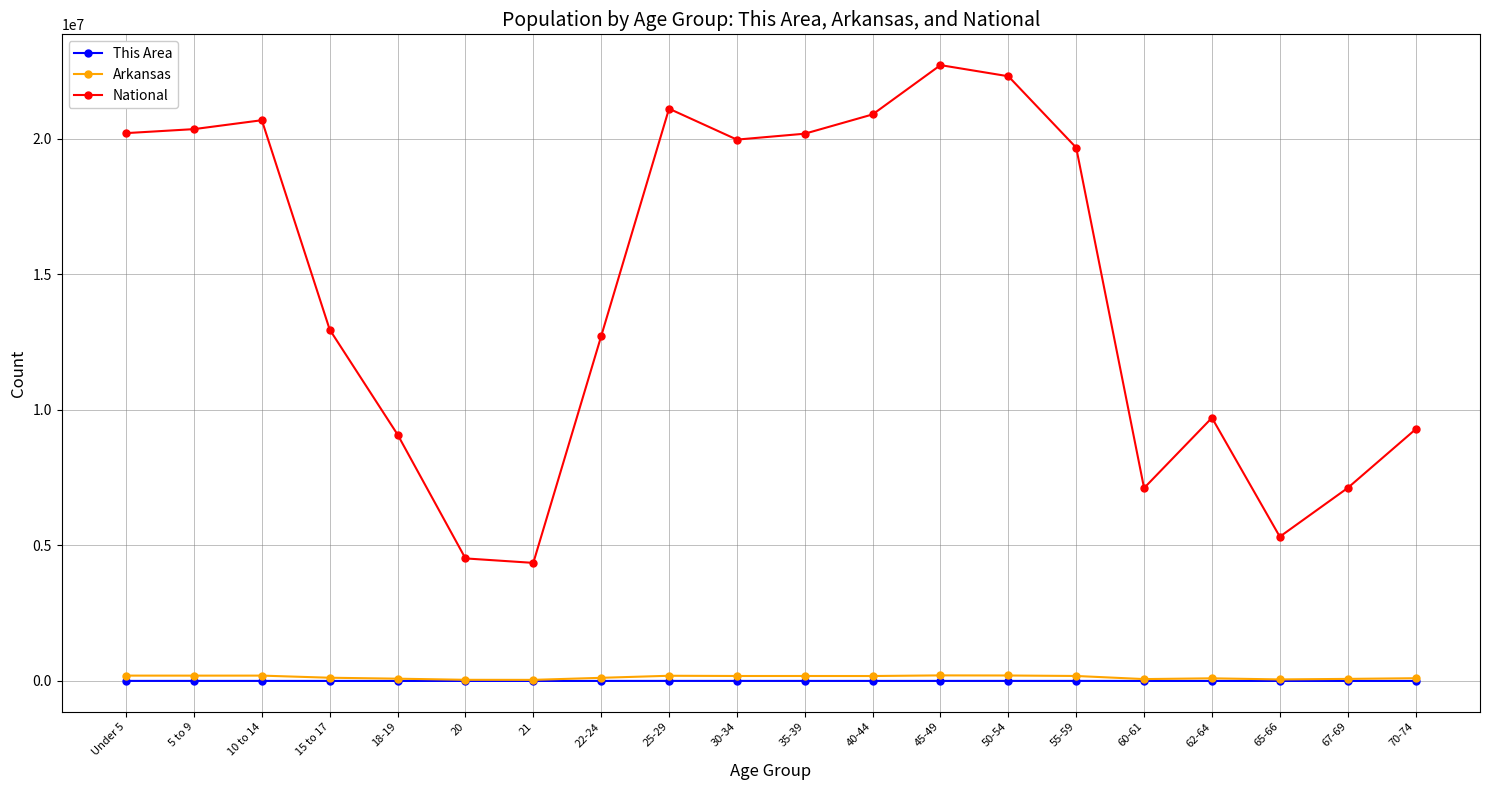

Is the value of National at Under 5 greater than the value of Arkansas at 50-54?

Yes